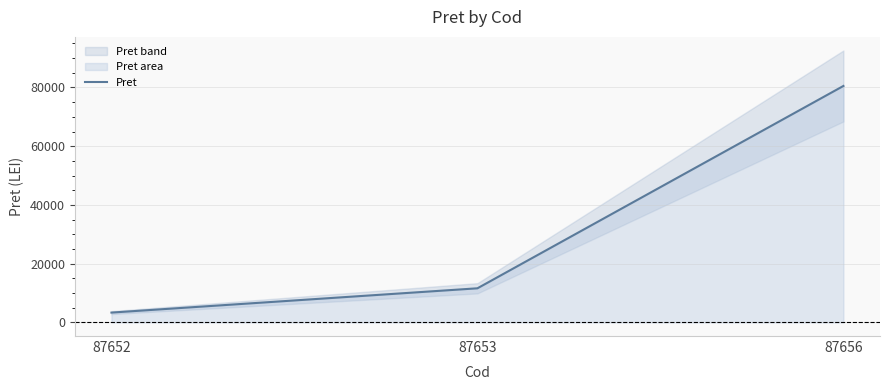

Reading left to right, what are all the values shown in this chart?

87652=3351.6	87653=11620.7	87656=80506.3